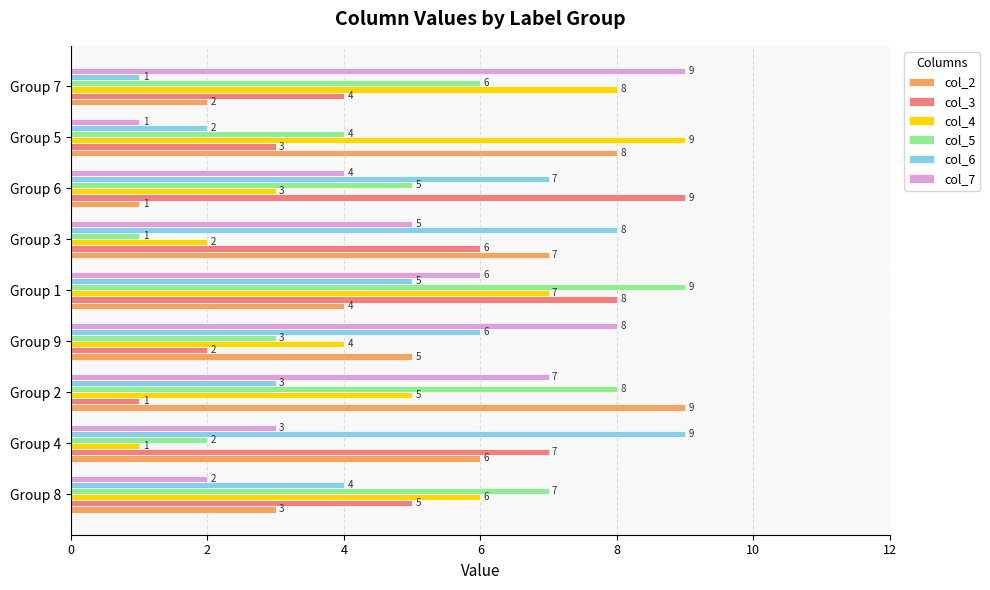

Is it true that col_3 equals 6 at Group 3?

True